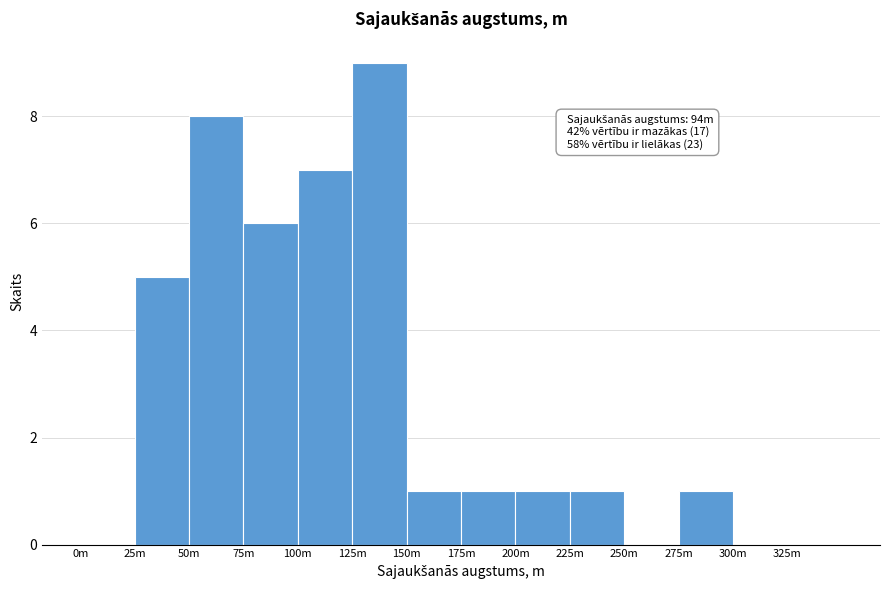

Reading left to right, transcribe all the data shown in this chart.

0m=0	25m=5	50m=8	75m=6	100m=7	125m=9	150m=1	175m=1	200m=1	225m=1	250m=0	275m=1	300m=0	325m=0